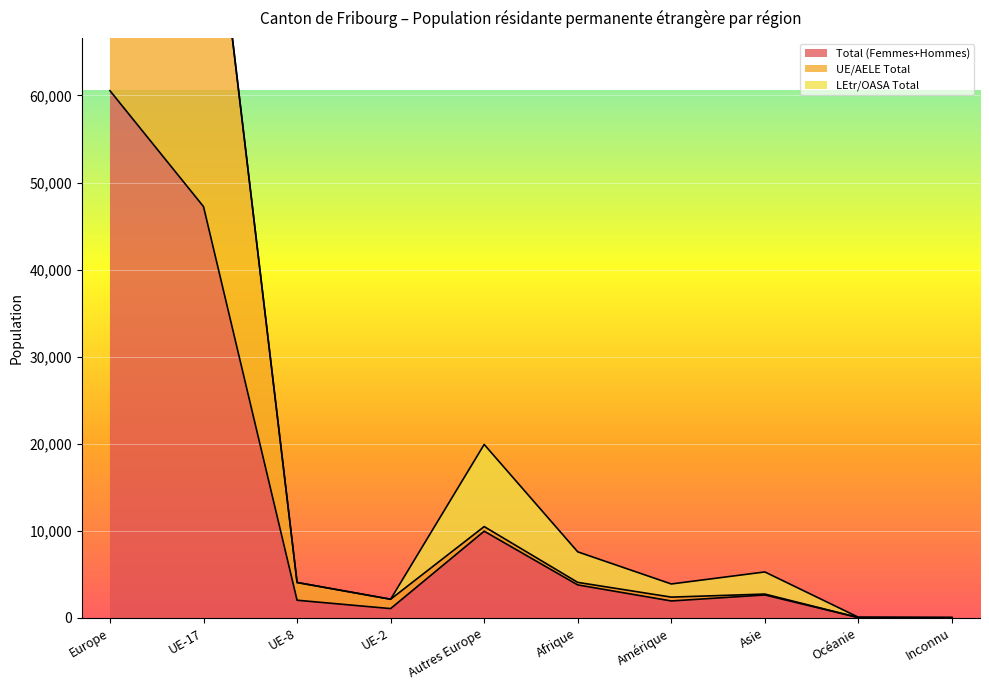

The value of Total (Femmes+Hommes) at Océanie is 28. True or false?

False